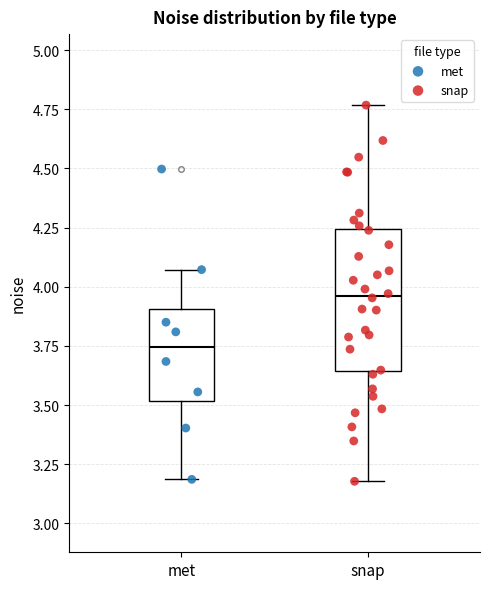

Reading left to right, transcribe this box plot: for each box, give where its median line is, the range the box spans, and where its two whiskers end, as read against the y-axis. The values are not printed on the chart, so give them approximately, as read against the axis.

met: median 3.75, box 3.50 to 3.90, whiskers 3.20 to 4.05
snap: median 3.95, box 3.65 to 4.25, whiskers 3.20 to 4.75